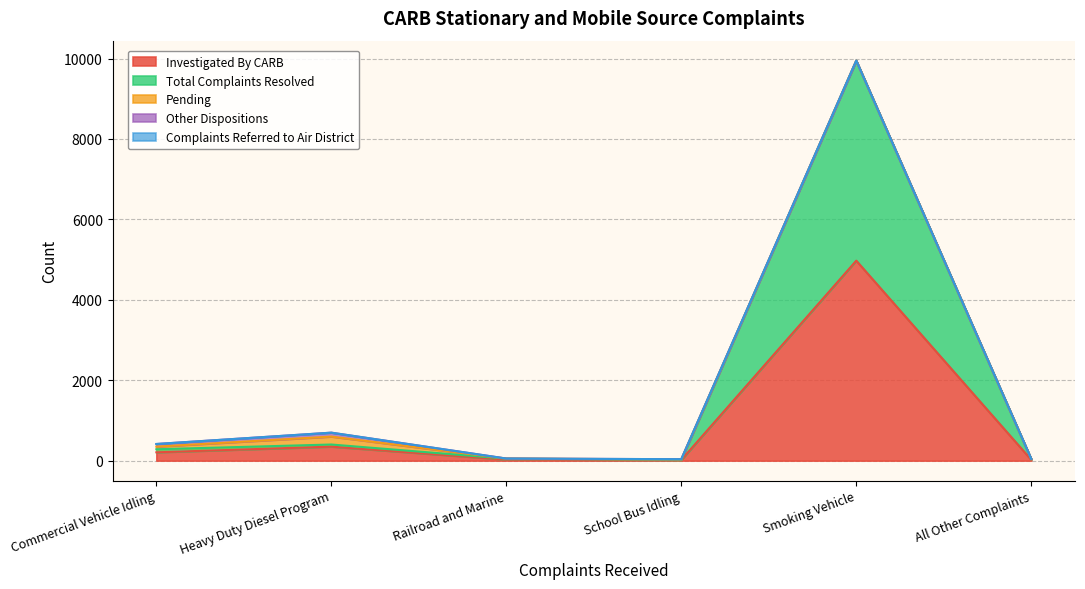

How many lines are shown in the chart?

5